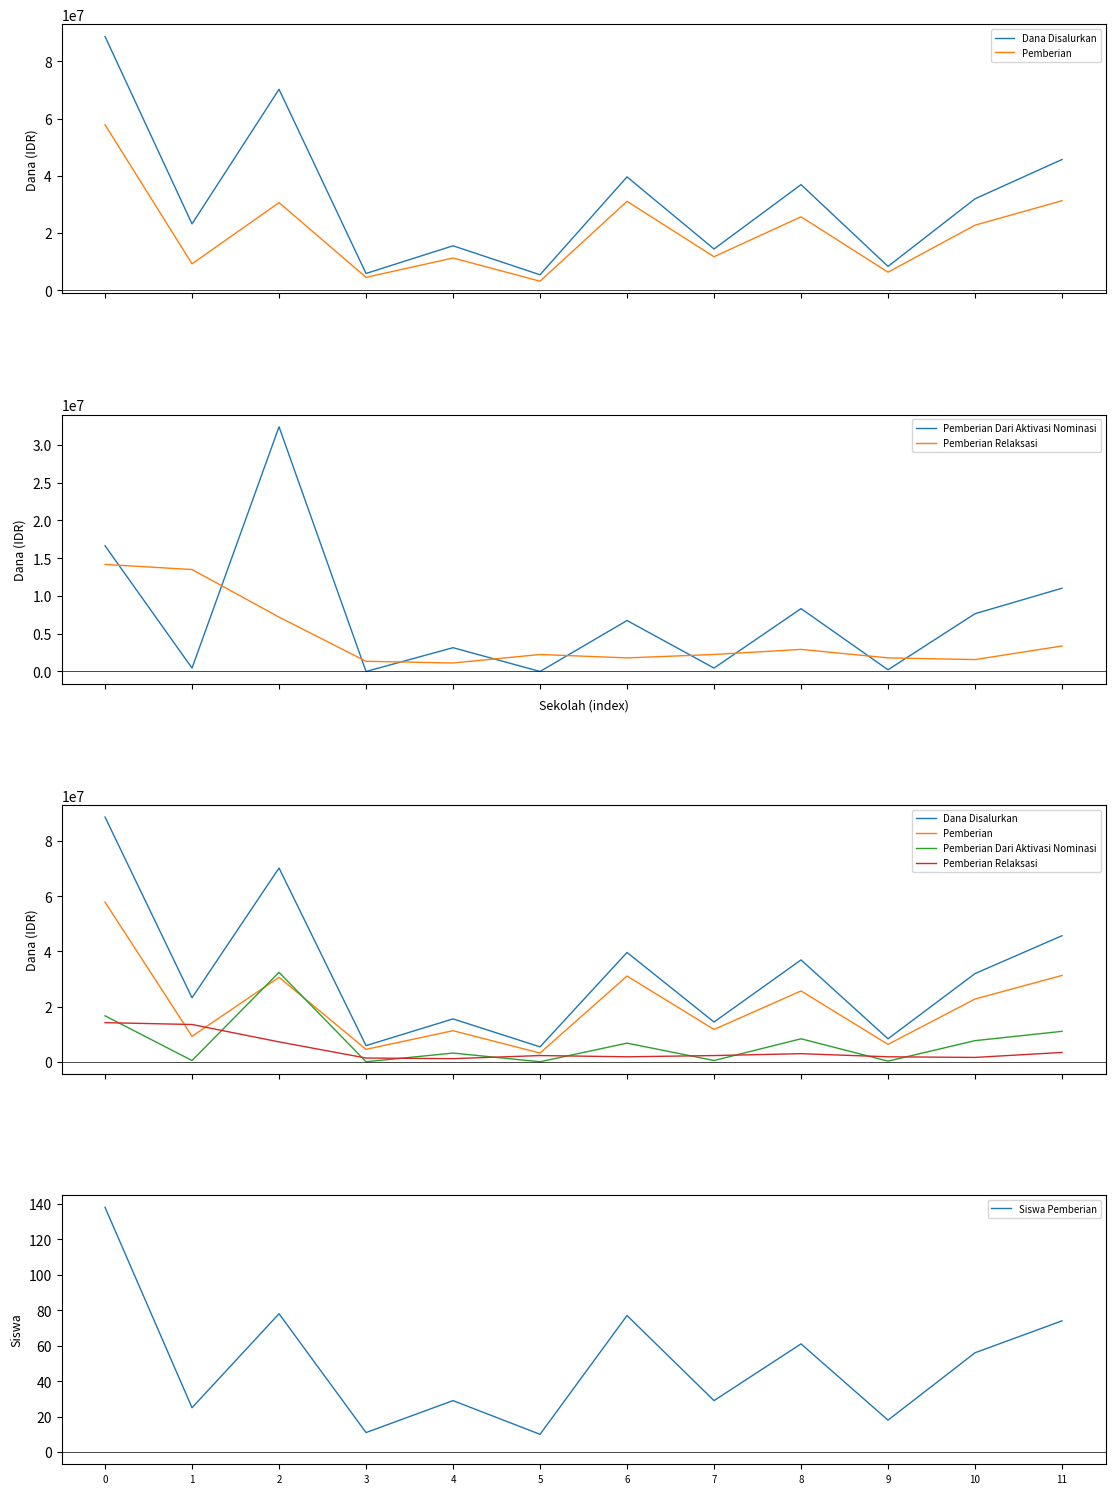

Reading left to right, transcribe all the data shown in this chart.

Dana Disalurkan: 0=88650000	1=23175000	2=70200000	3=5850000	4=15525000	5=5400000	6=39600000	7=14400000	8=36900000	9=8325000	10=31950000	11=45675000
Pemberian: 0=57825000	1=9225000	2=30600000	3=4500000	4=11250000	5=3150000	6=31050000	7=11700000	8=25650000	9=6300000	10=22725000	11=31275000
Pemberian Dari Aktivasi Nominasi: 0=16650000	1=450000	2=32400000	3=0	4=3150000	5=0	6=6750000	7=450000	8=8325000	9=225000	10=7650000	11=11025000
Pemberian Relaksasi: 0=14175000	1=13500000	2=7200000	3=1350000	4=1125000	5=2250000	6=1800000	7=2250000	8=2925000	9=1800000	10=1575000	11=3375000
Siswa Pemberian: 0=138	1=25	2=78	3=11	4=29	5=10	6=77	7=29	8=61	9=18	10=56	11=74